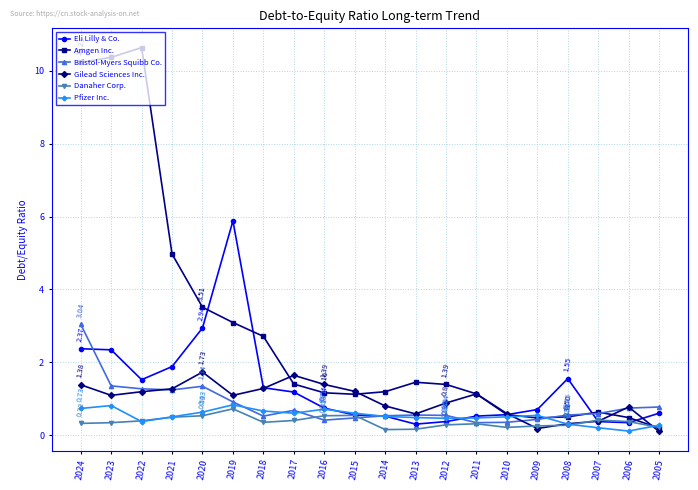

At which category does Amgen Inc. reach its first local peak?

2022